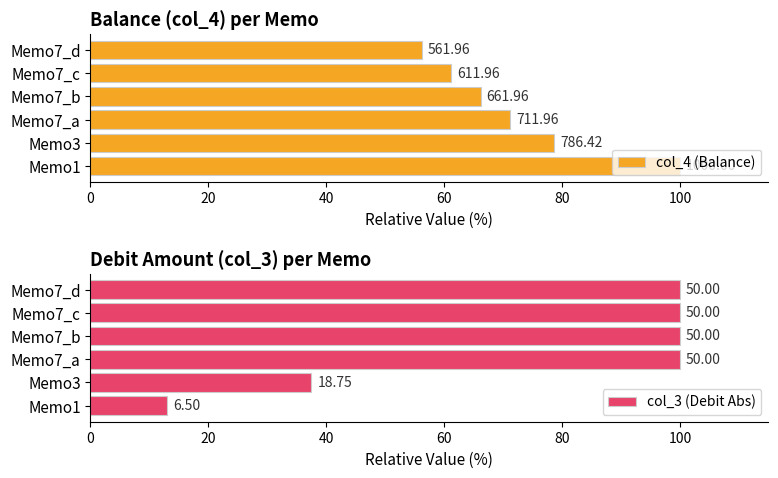

The col_4 (Balance) series shows 66.2 at Memo7_b. True or false?

True